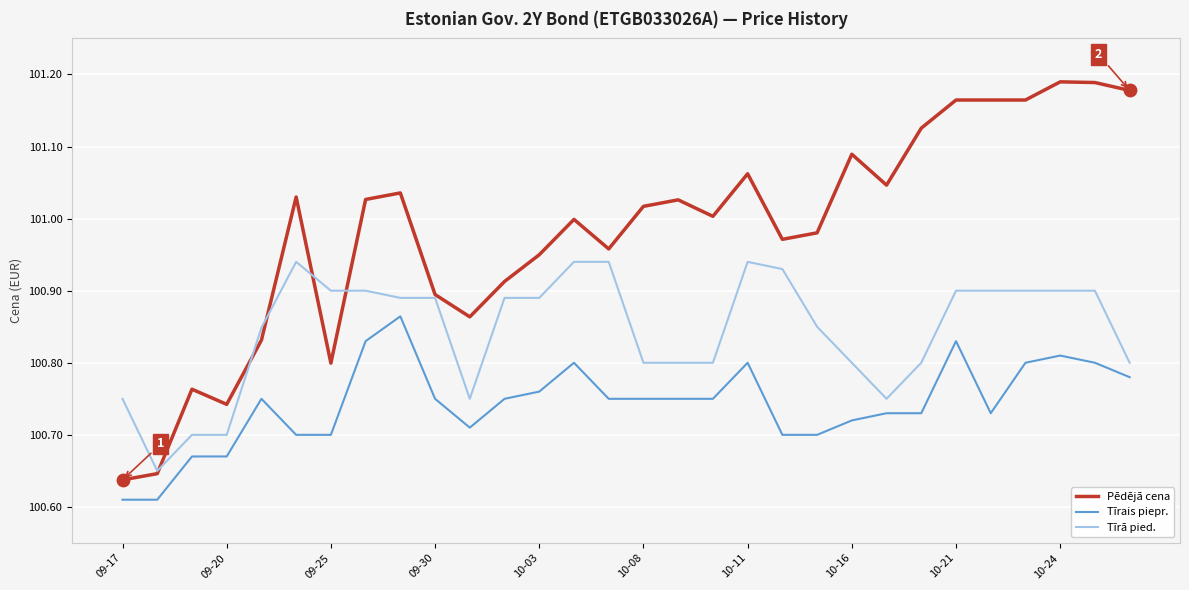

Which series has the largest range (max minus min)?

Pēdējā cena